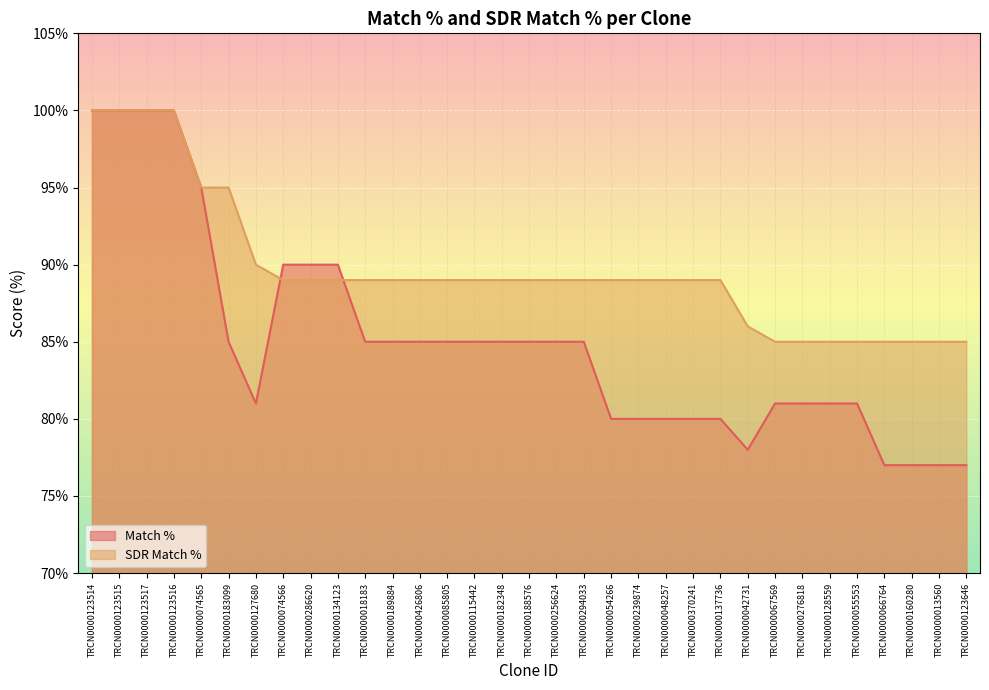

What position from the left is TRCN0000256624?

18